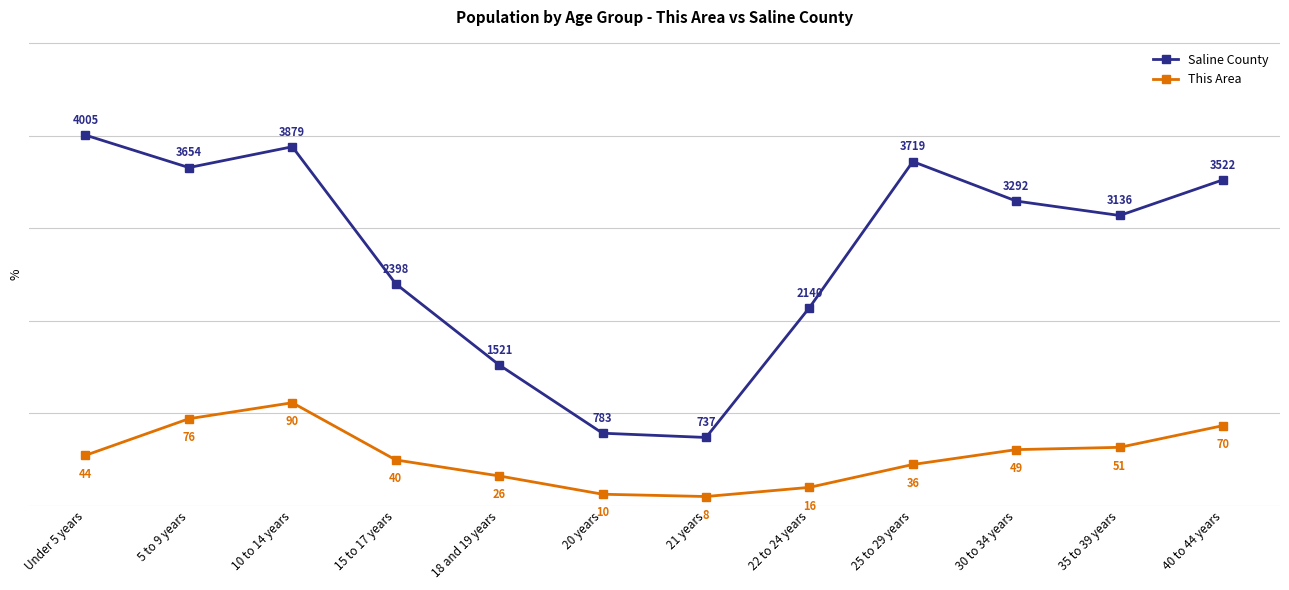

How many lines are shown in the chart?

2